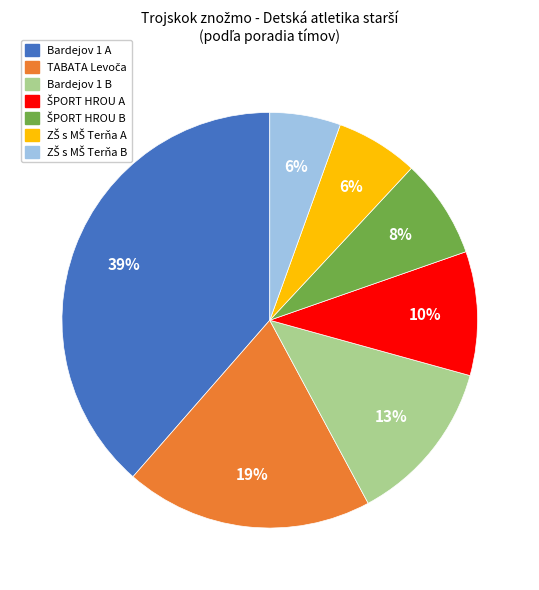

To the nearest percent, what is the difference between the largest and smallest slice percentages?

33%